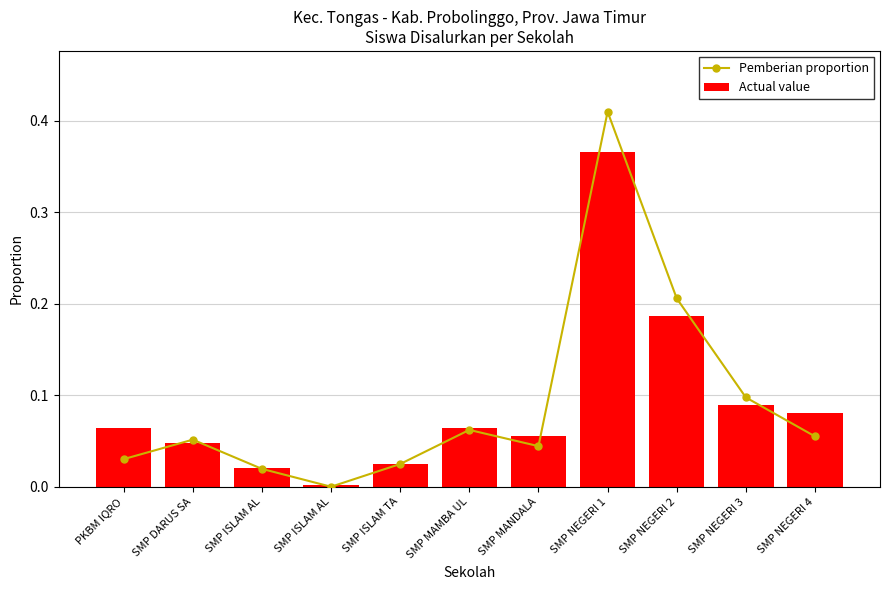

Between PKBM IQRO and SMP DARUS SA, which is larger?

SMP DARUS SA